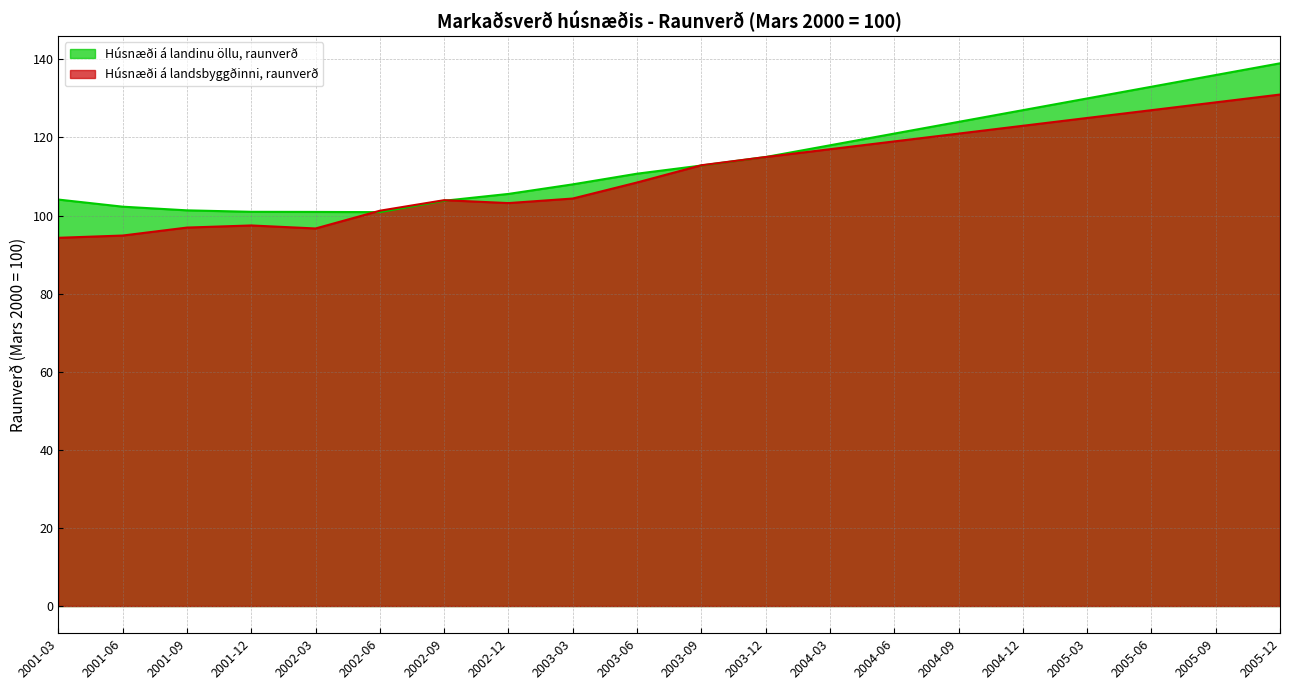

Rank the series by their maximum value, from lowest to highest.

Húsnæði á landsbyggðinni, raunverð, Húsnæði á landinu öllu, raunverð